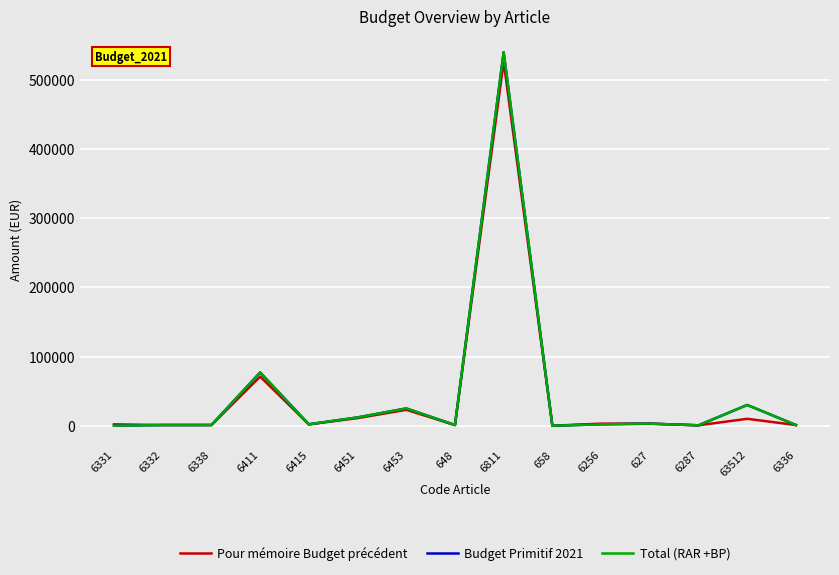

Which series has the largest total across all categories?

Budget Primitif 2021